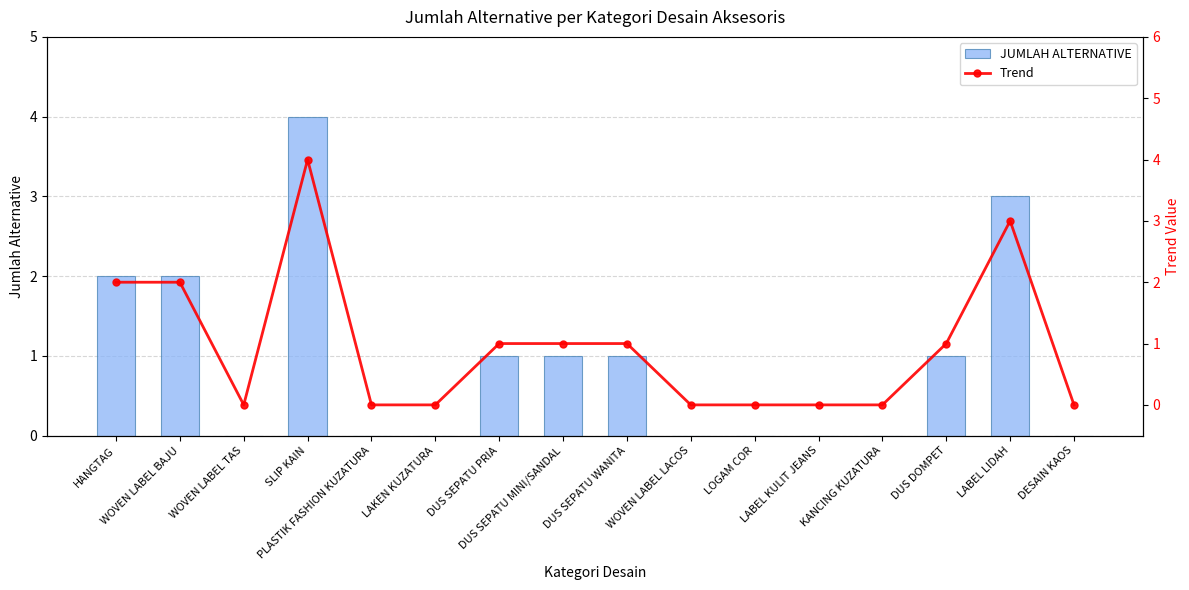

What value does the Trend series have at DUS SEPATU MINI/SANDAL?

1